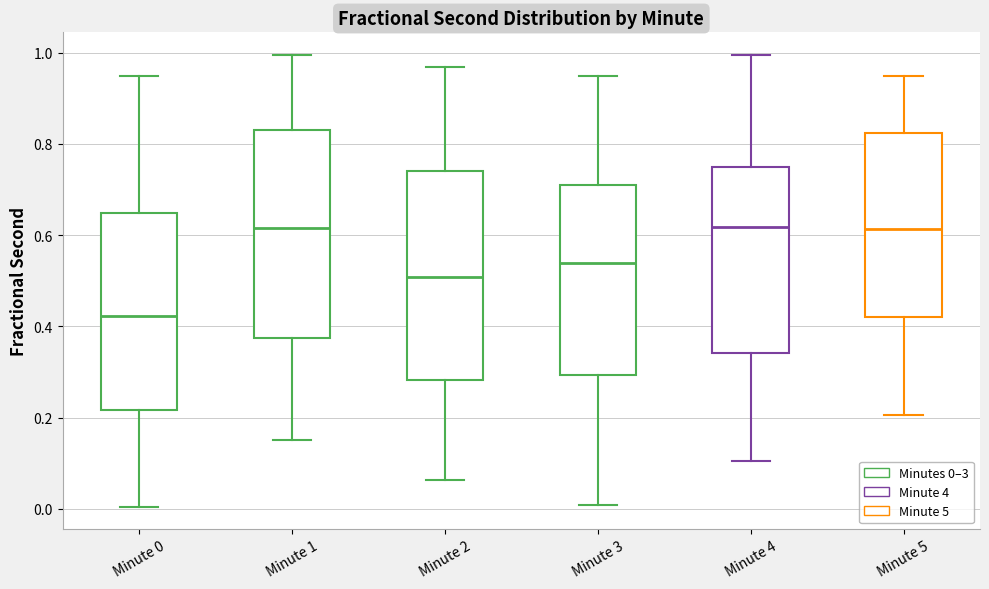

Which box has the lowest median line?

Minute 0